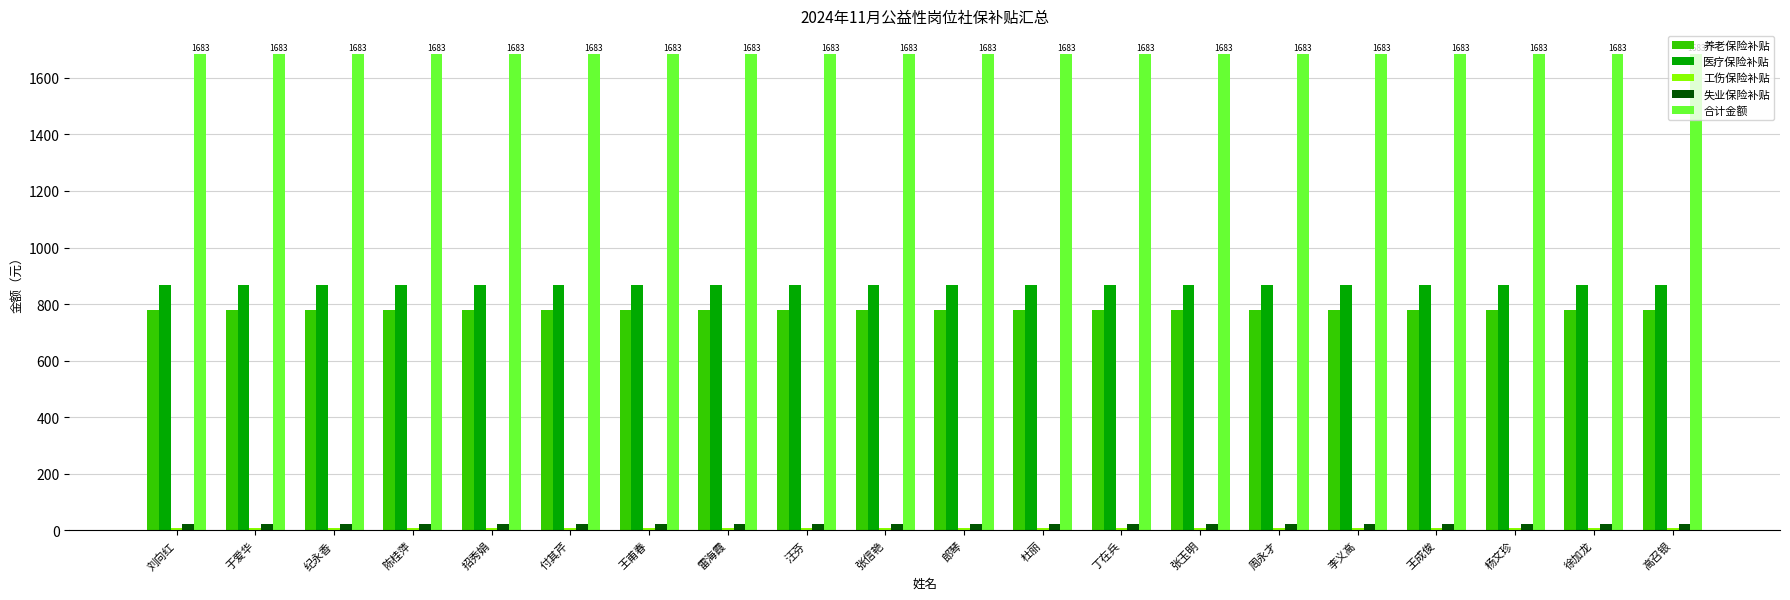

What is the sum of all 养老保险补贴 values?

15612.8